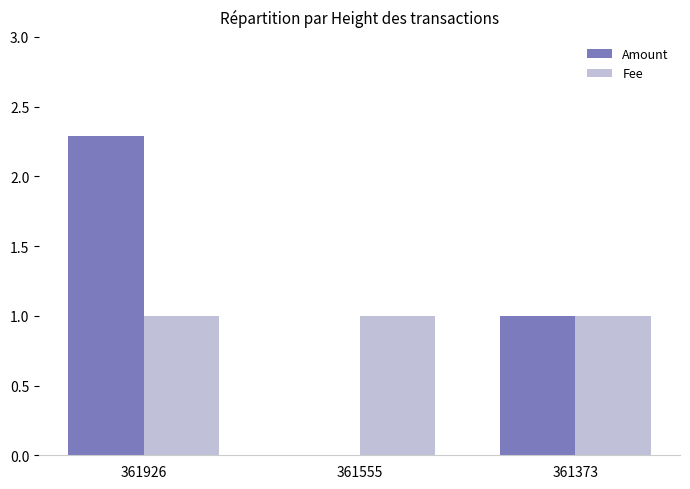

What is the maximum value shown in the chart?

2.3